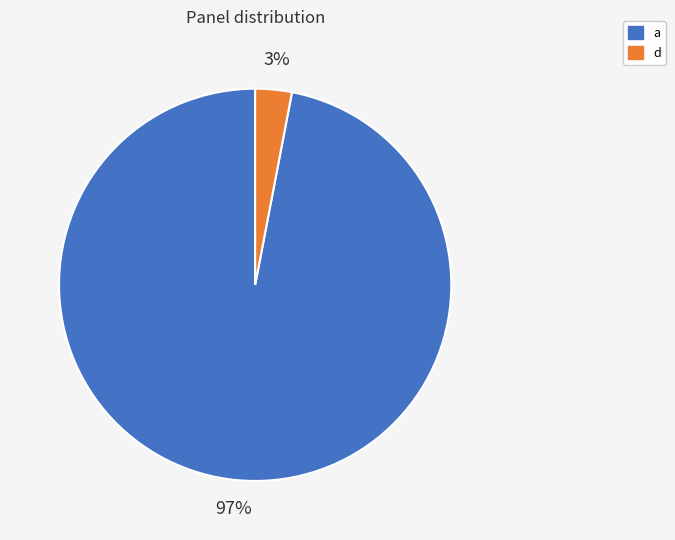

Do d and a together represent more than half of the pie?

Yes